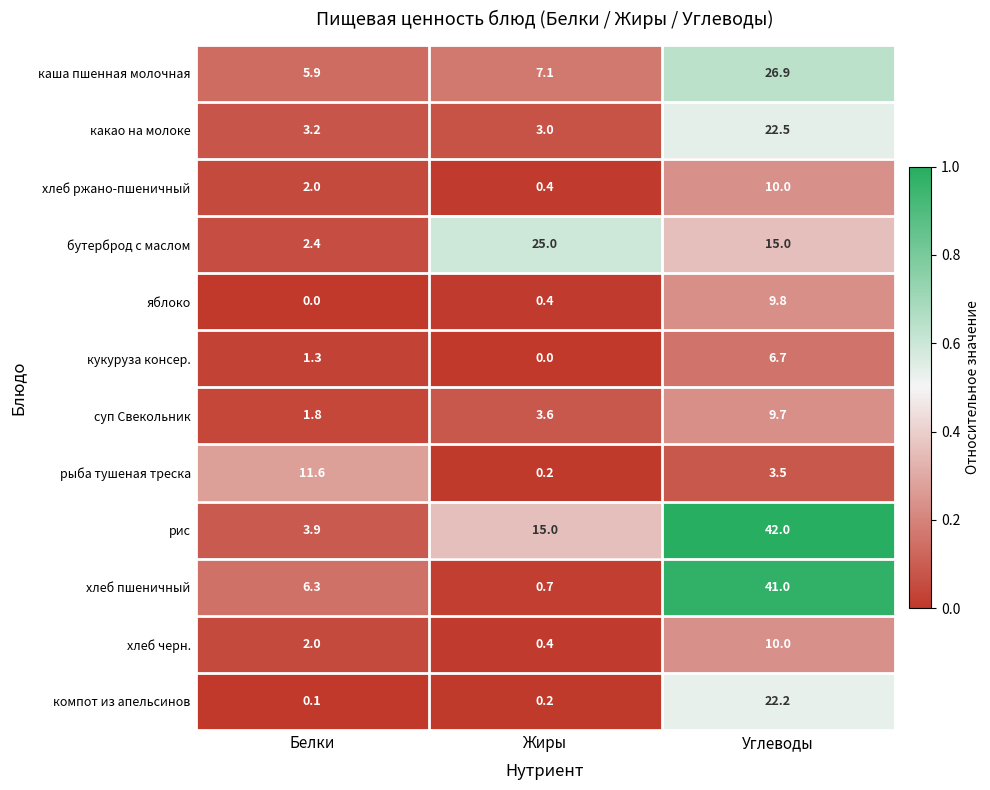

Rank the categories by яблоко value from lowest to highest.

Белки, Жиры, Углеводы